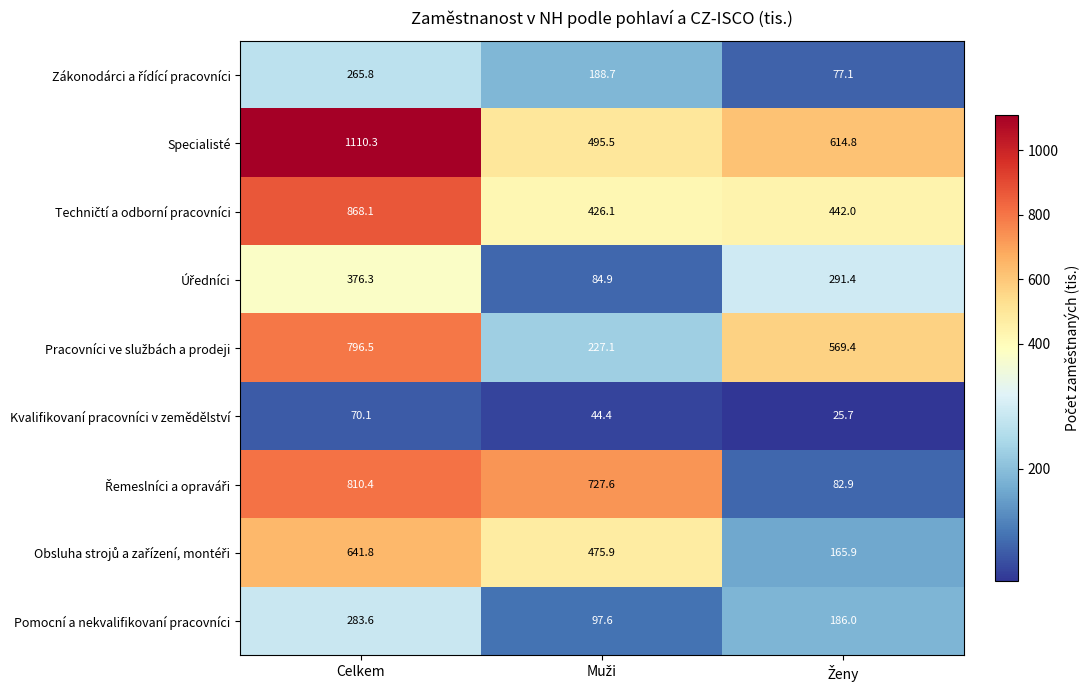

What is the difference between the maximum and second lowest values in the Specialisté series?

495.5